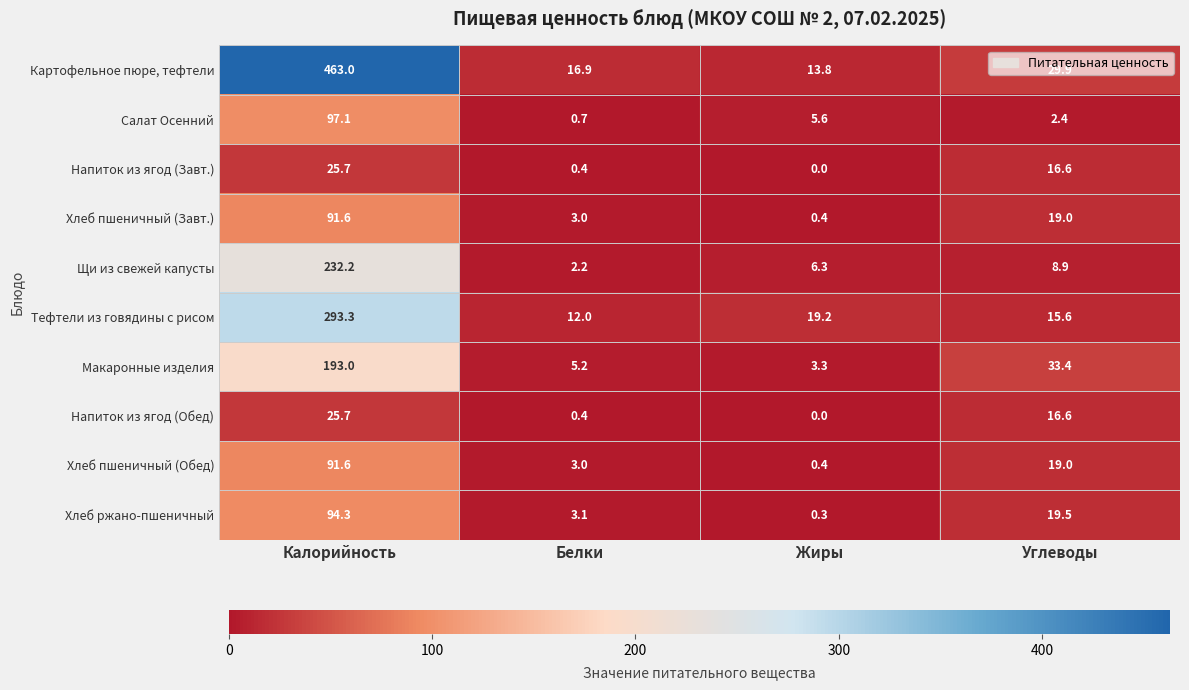

Which category has the highest value across all series?

Калорийность